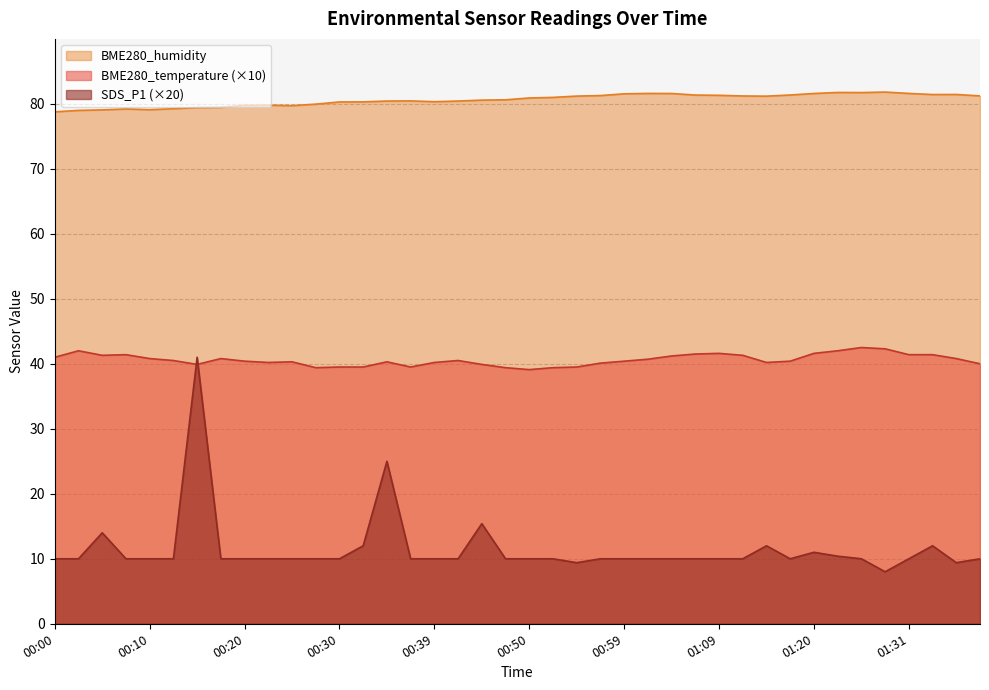

True or false: BME280_humidity and SDS_P1 cross at least once.

False